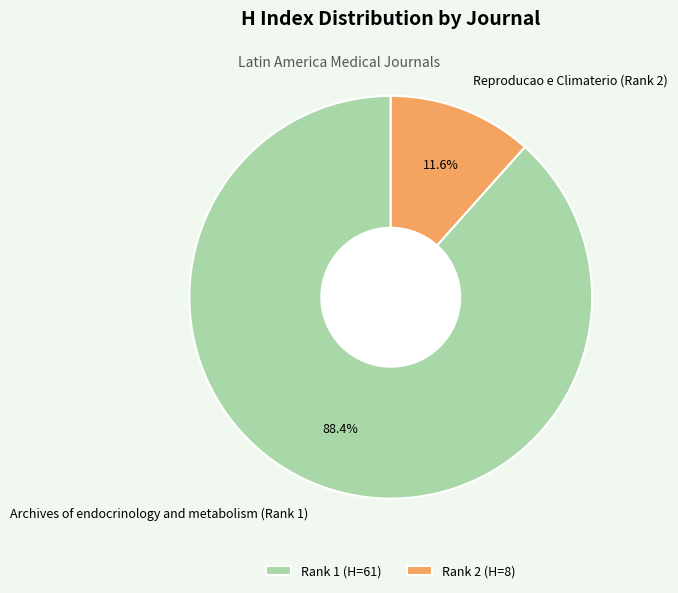

Which has a higher value, Archives of endocrinology and metabolism (Rank 1) or Reproducao e Climaterio (Rank 2)?

Archives of endocrinology and metabolism (Rank 1)